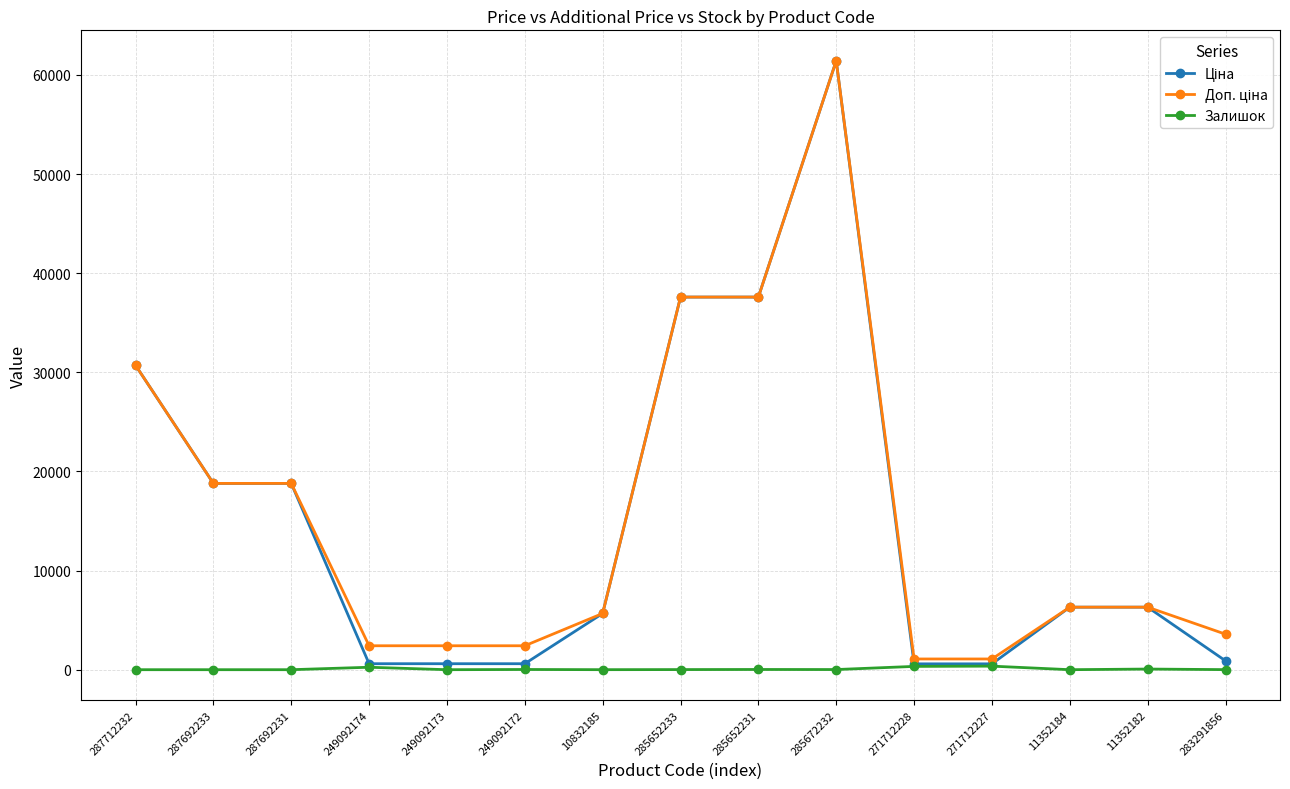

At which category is the sum across all series the highest?

285672232